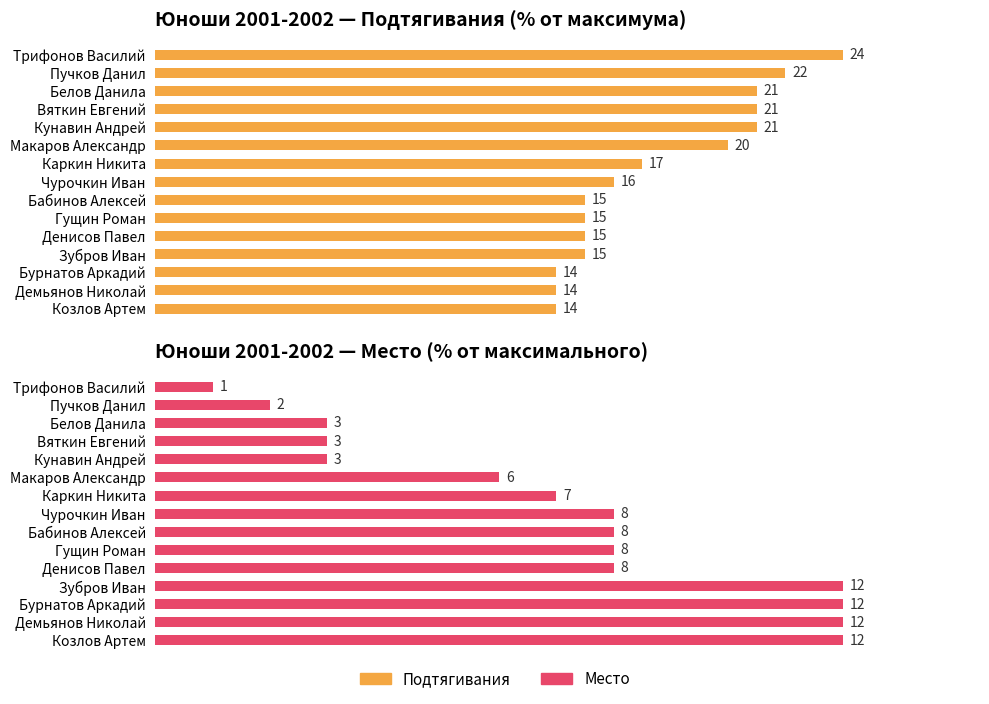

List the series in order of their peak value, highest first.

Подтягивания, Место